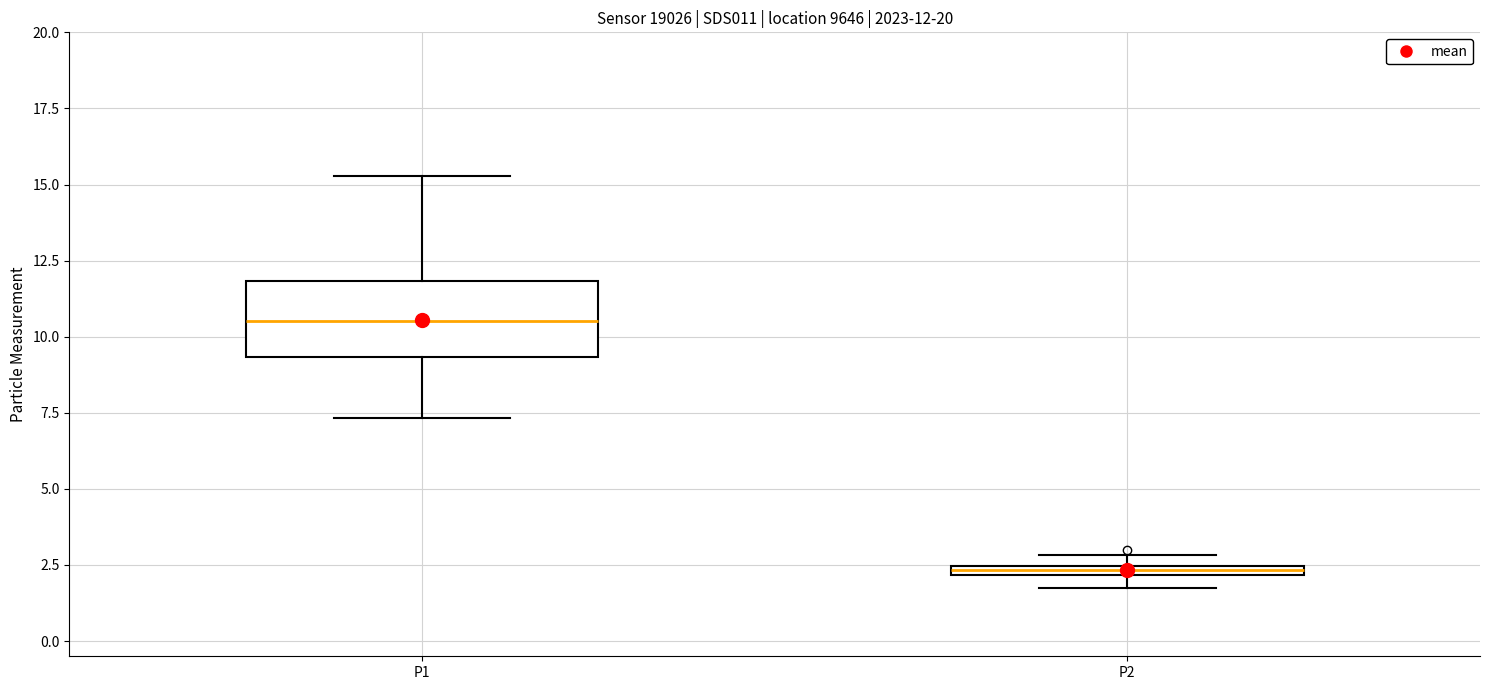

Comparing the boxes themselves (not the whiskers), which one is the tallest?

P1